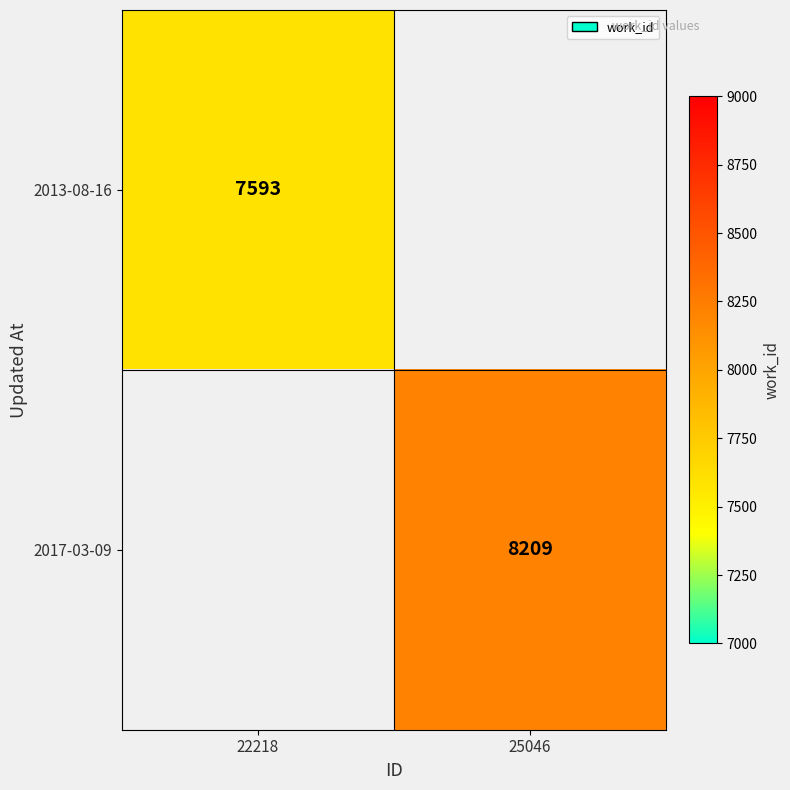

True or false: 2013-08-16 has a value of 1671 at 22218.

False